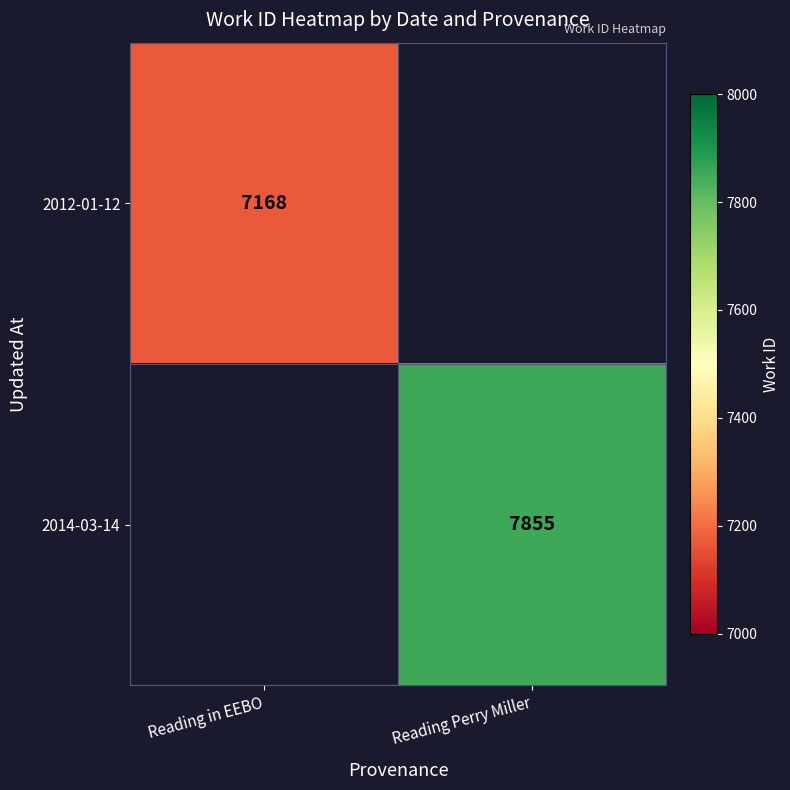

True or false: 2014-03-14 has a value of 10868 at Reading Perry Miller.

False